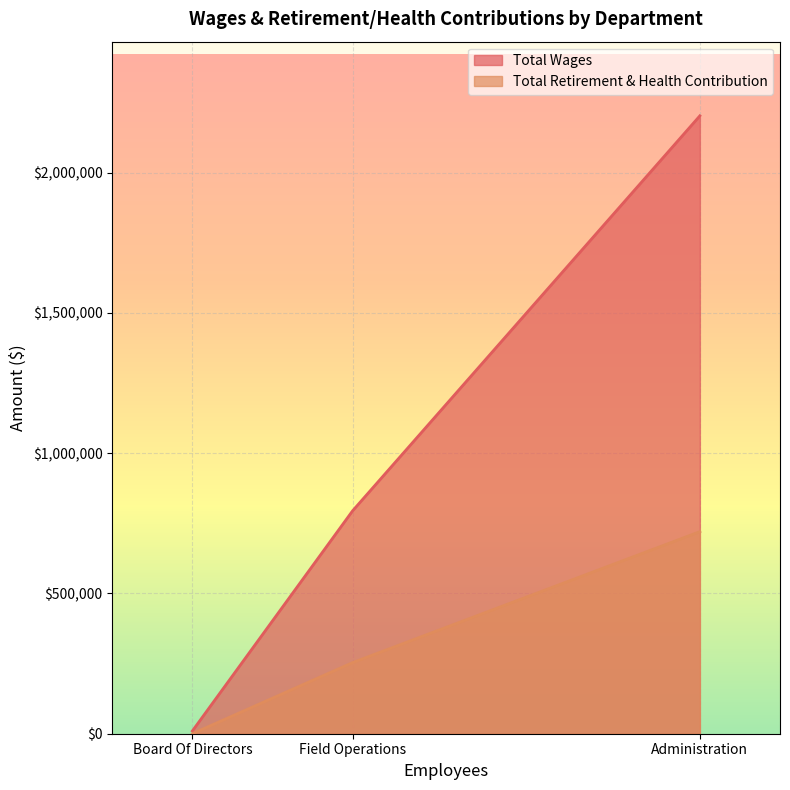

What is the maximum value shown in the chart?

2203031